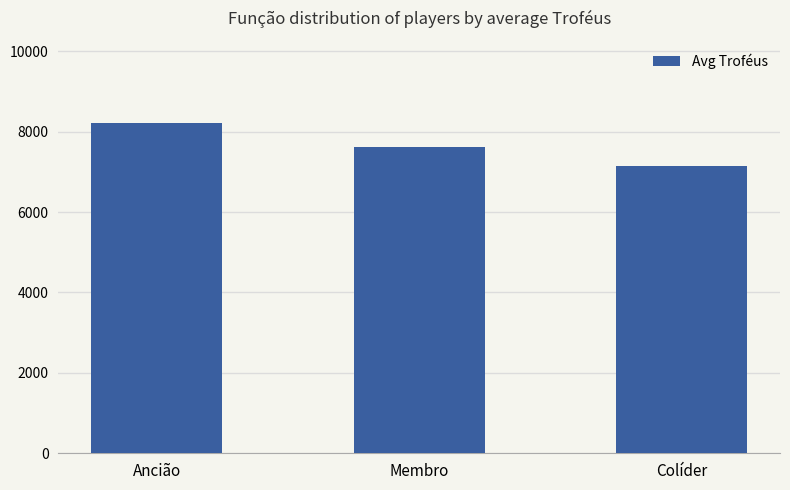

Reading left to right, transcribe all the data shown in this chart.

8208	7621	7149